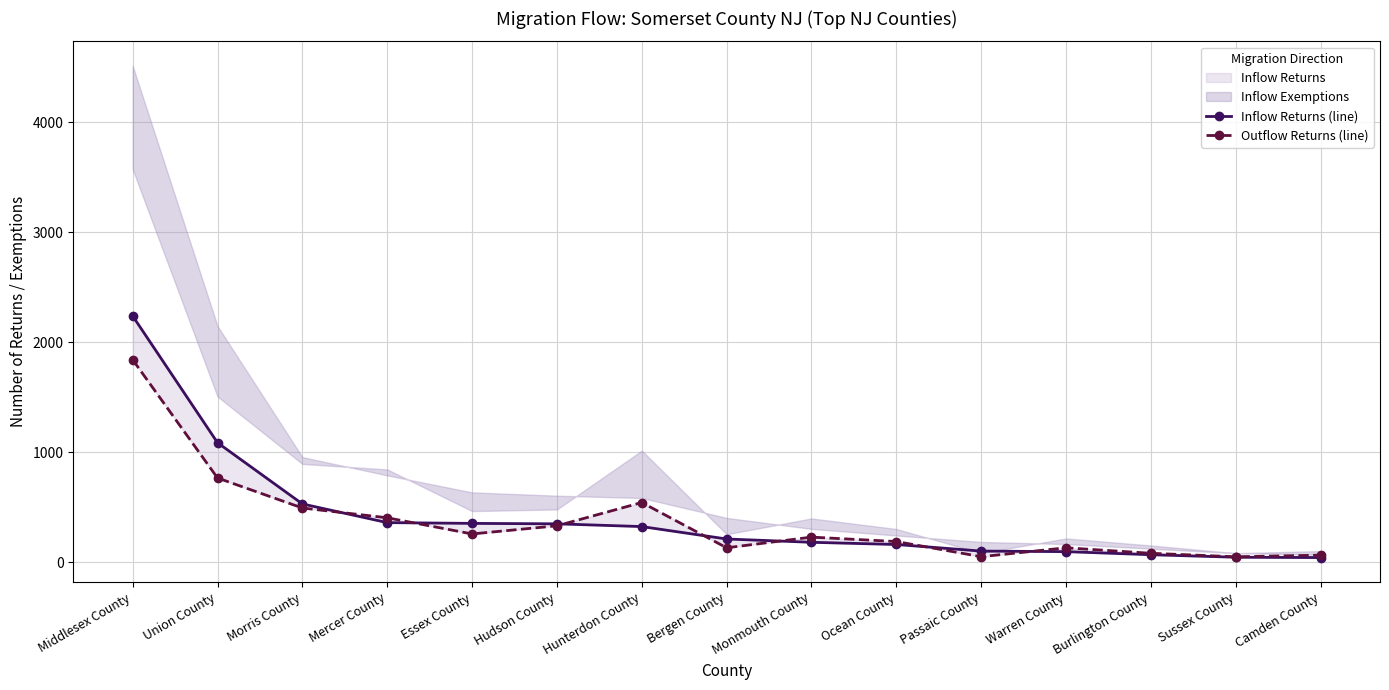

Which label corresponds to the smallest value in the chart?

Camden County